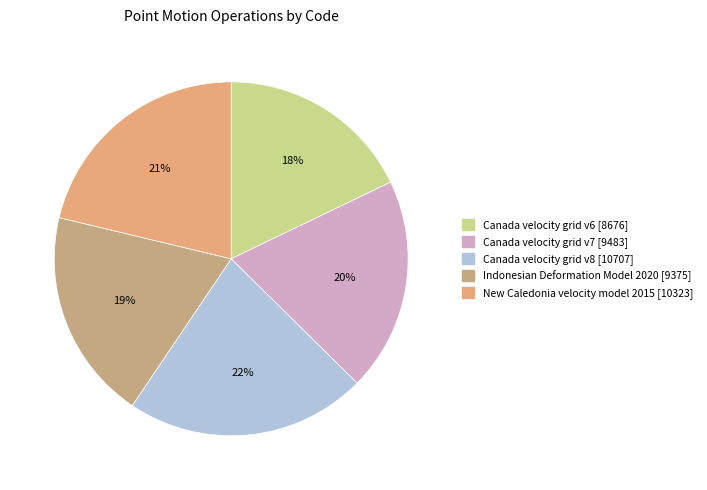

Count the number of slices in the pie.

5